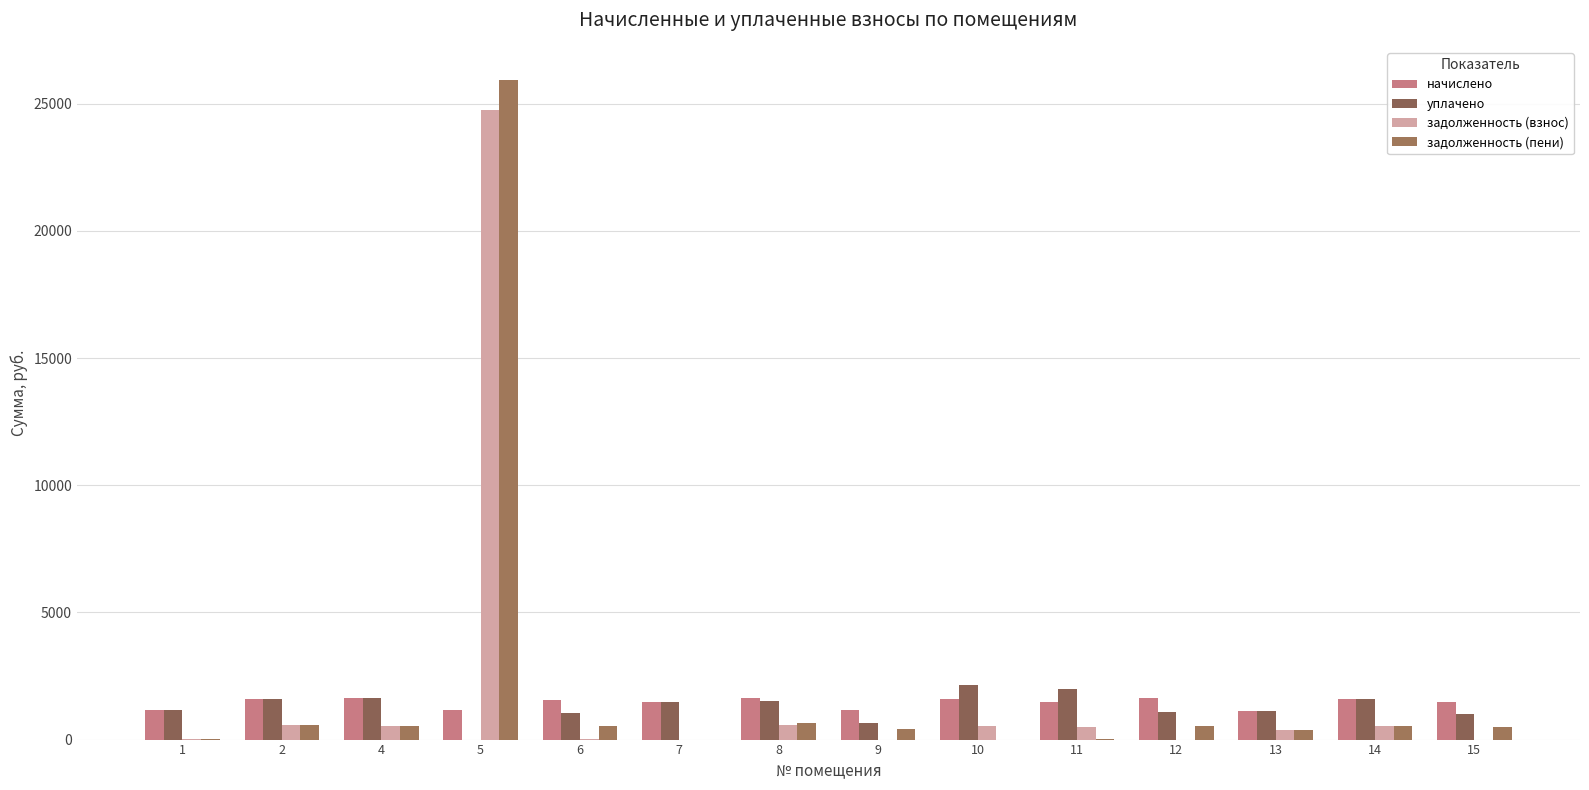

Where does the уплачено series first go above 1478?

2